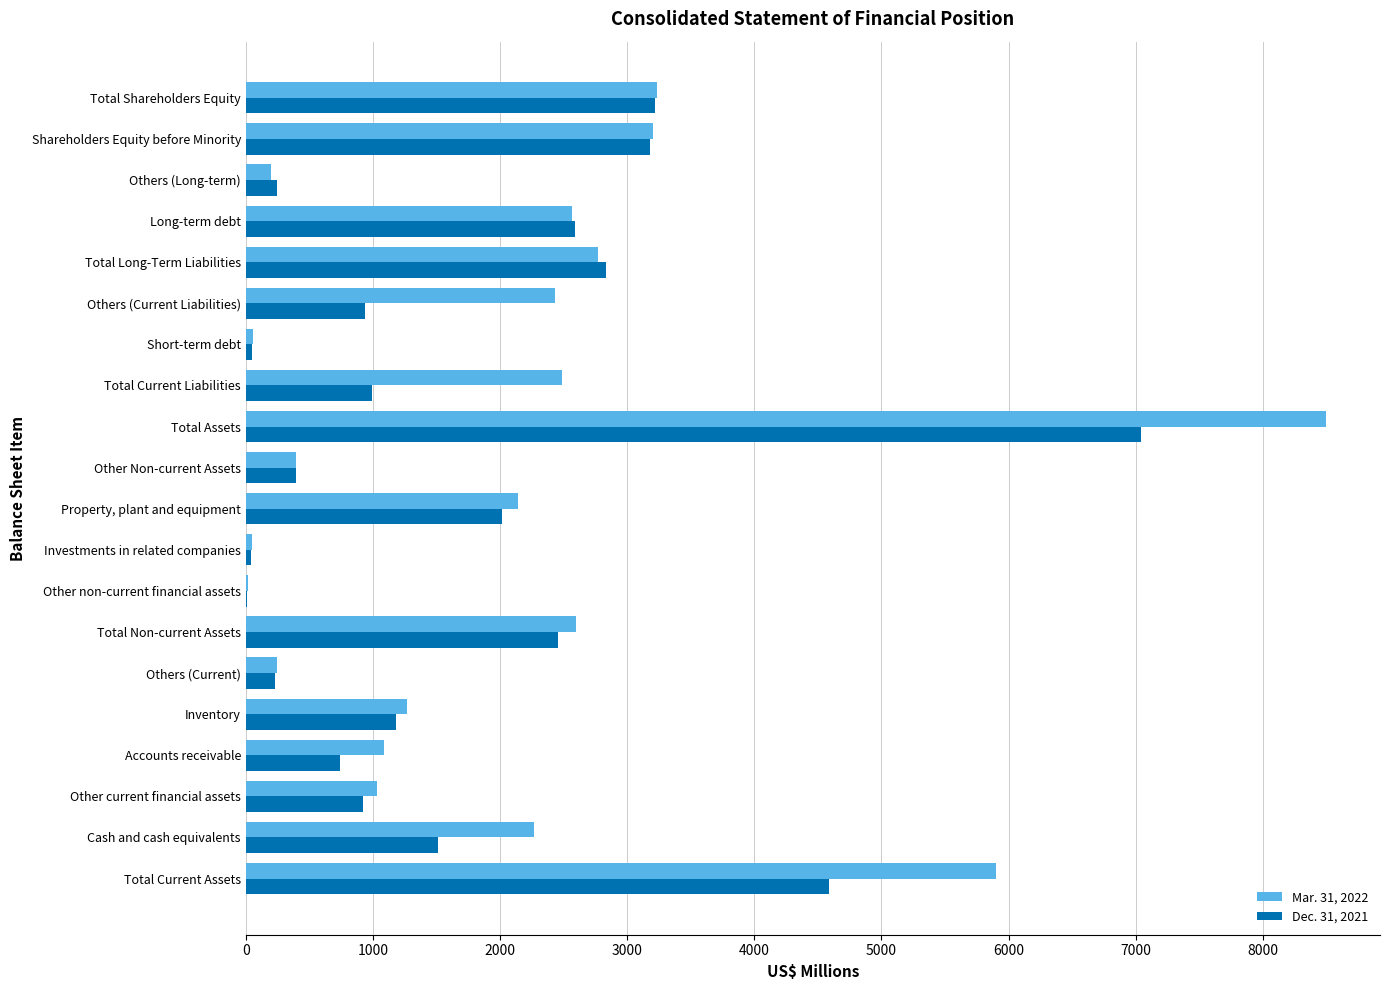

Which series has the largest total across all categories?

Mar. 31, 2022